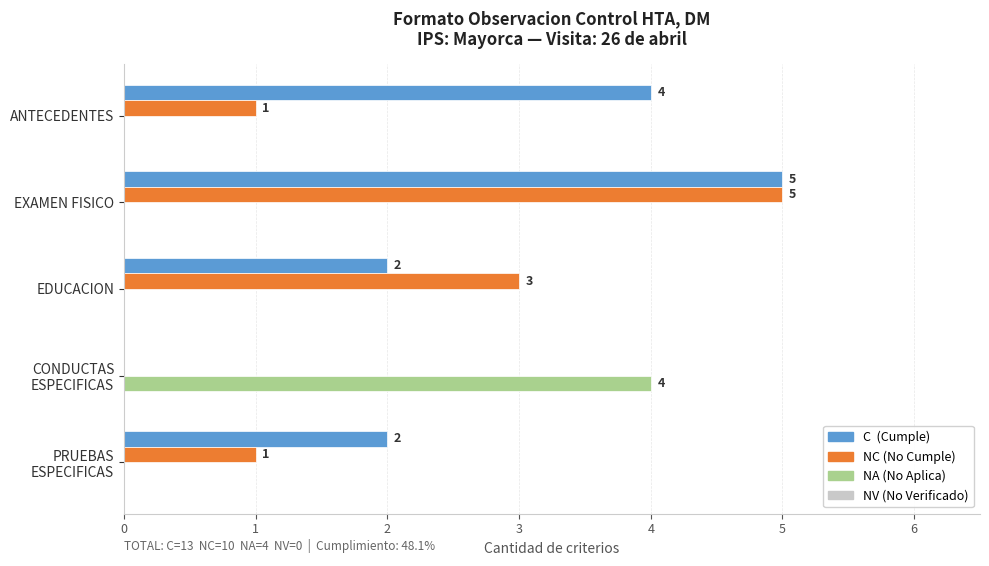

What is the total value across all series at EXAMEN FISICO?

10